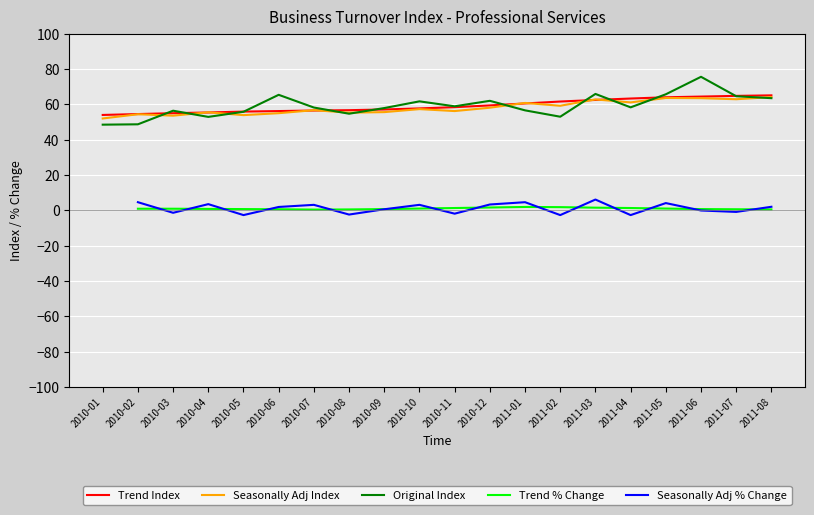

What is the total value across all series at 2010-07?

174.9